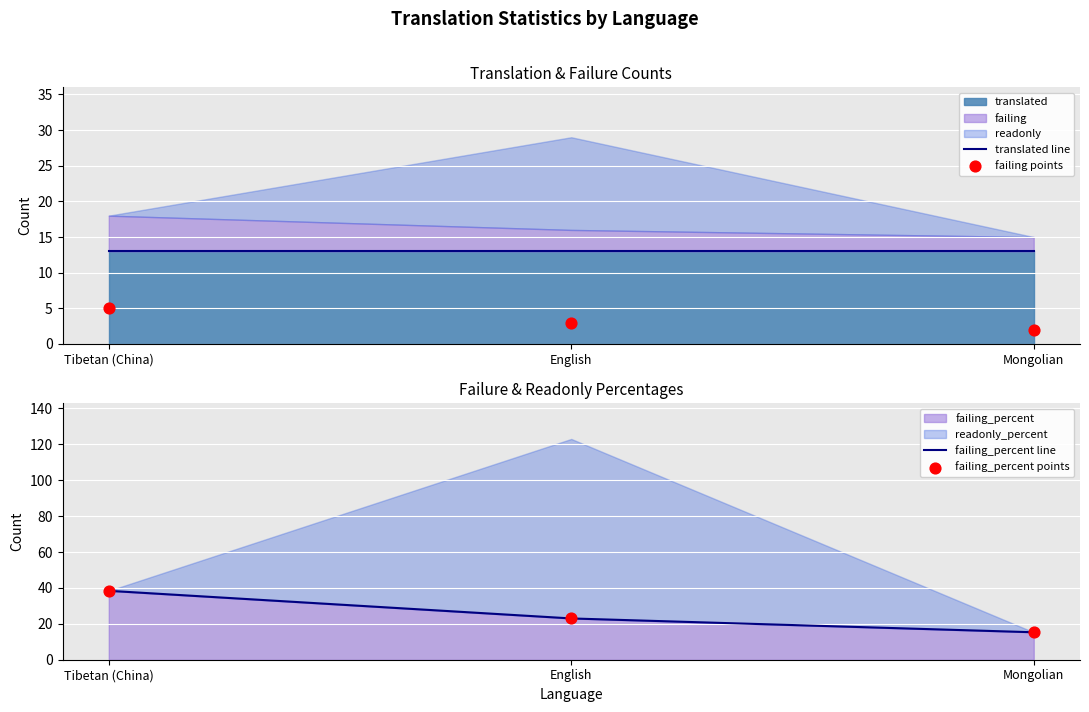

Which series reaches the minimum Y coordinate?

failing points